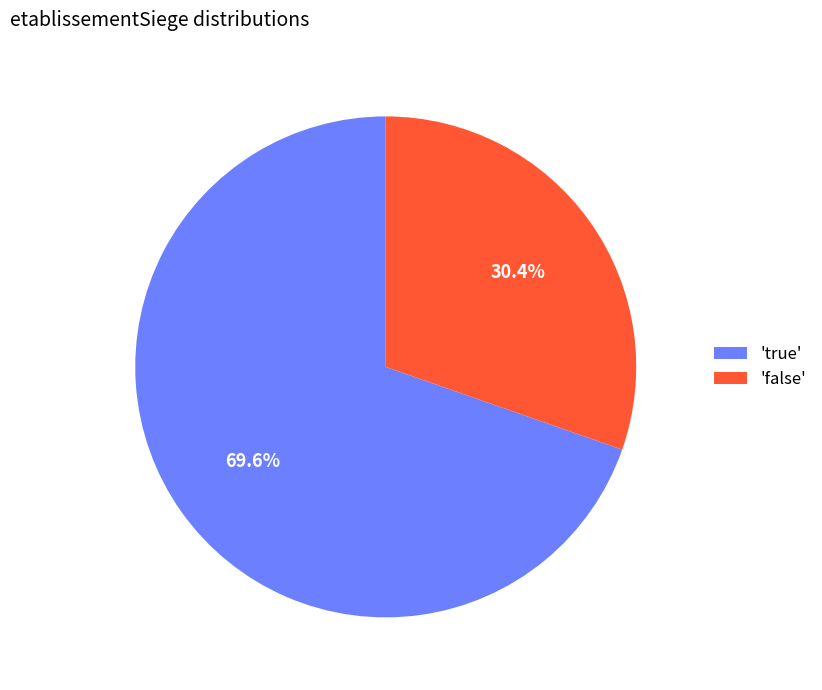

What is the total percentage of 'true' and 'false'?

100.0%